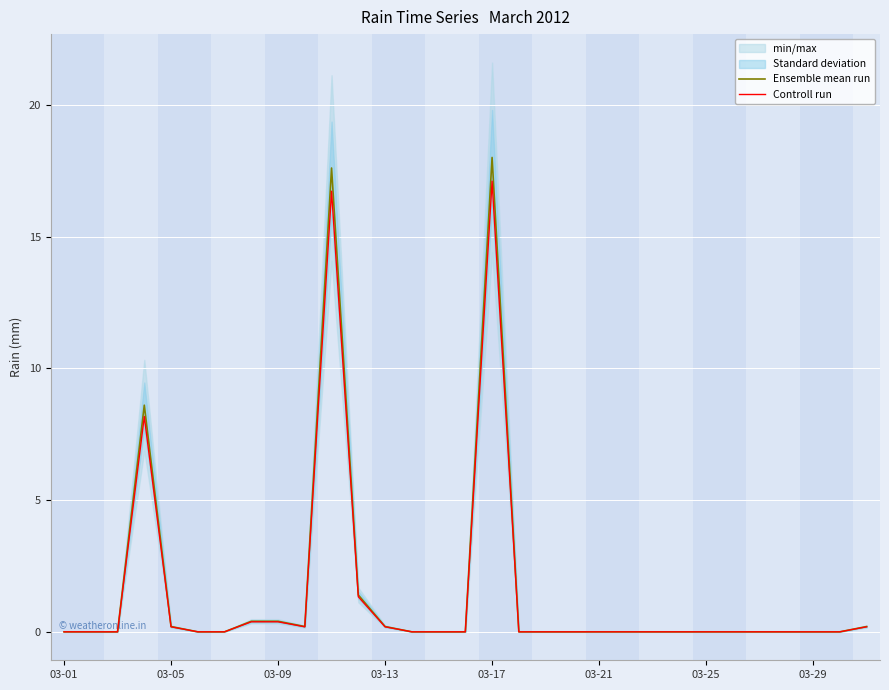

Reading left to right, what are all the values shown in this chart?

Ensemble mean run: 0.0	0.0	0.0	8.6	0.2	0.0	0.0	0.4	0.4	0.2	17.6	1.4	0.2	0.0	0.0	0.0	18.0	0.0	0.0	0.0	0.0	0.0	0.0	0.0	0.0	0.0	0.0	0.0	0.0	0.0	0.2
Controll run: 0.0	0.0	0.0	8.2	0.2	0.0	0.0	0.4	0.4	0.2	16.7	1.3	0.2	0.0	0.0	0.0	17.1	0.0	0.0	0.0	0.0	0.0	0.0	0.0	0.0	0.0	0.0	0.0	0.0	0.0	0.2